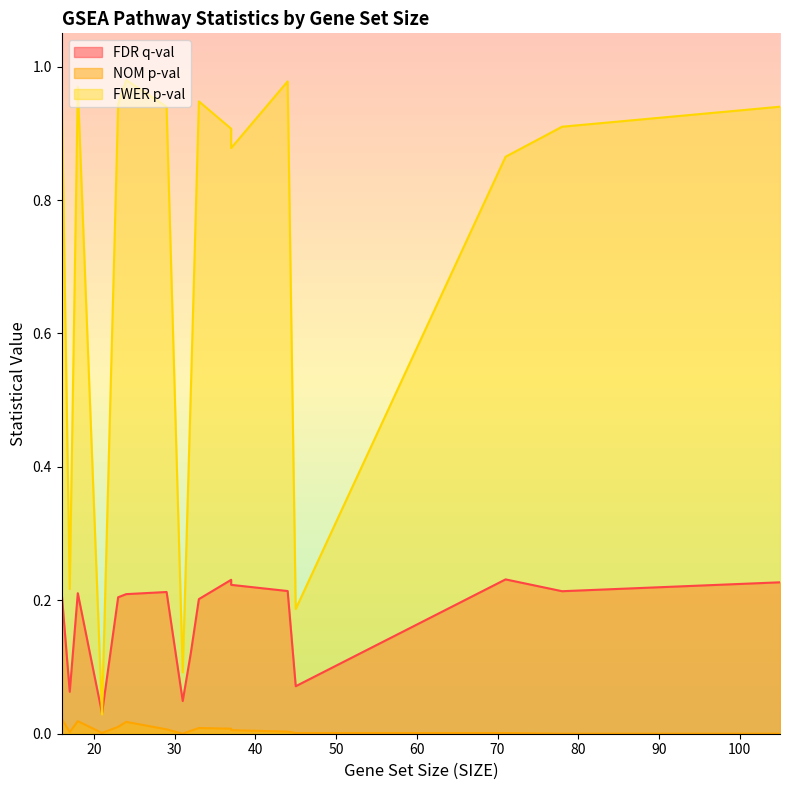

The value of FWER p-val at 23 is 0.4. True or false?

False